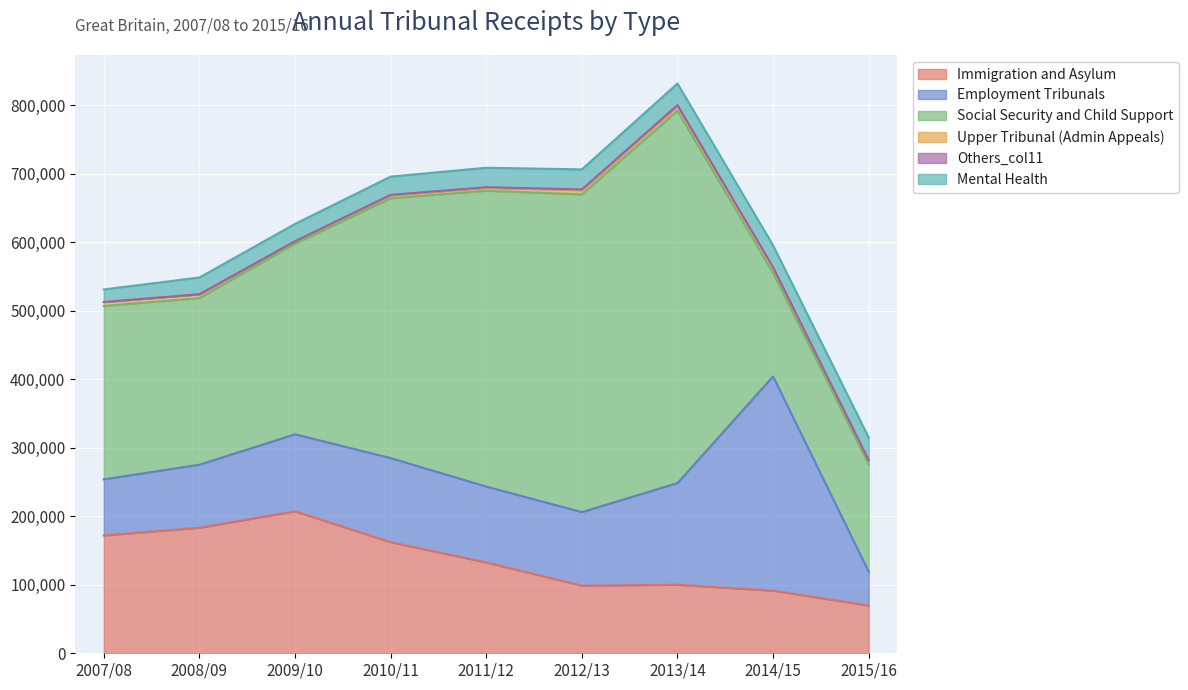

What is the label of the 7th point from the left?

2013/14